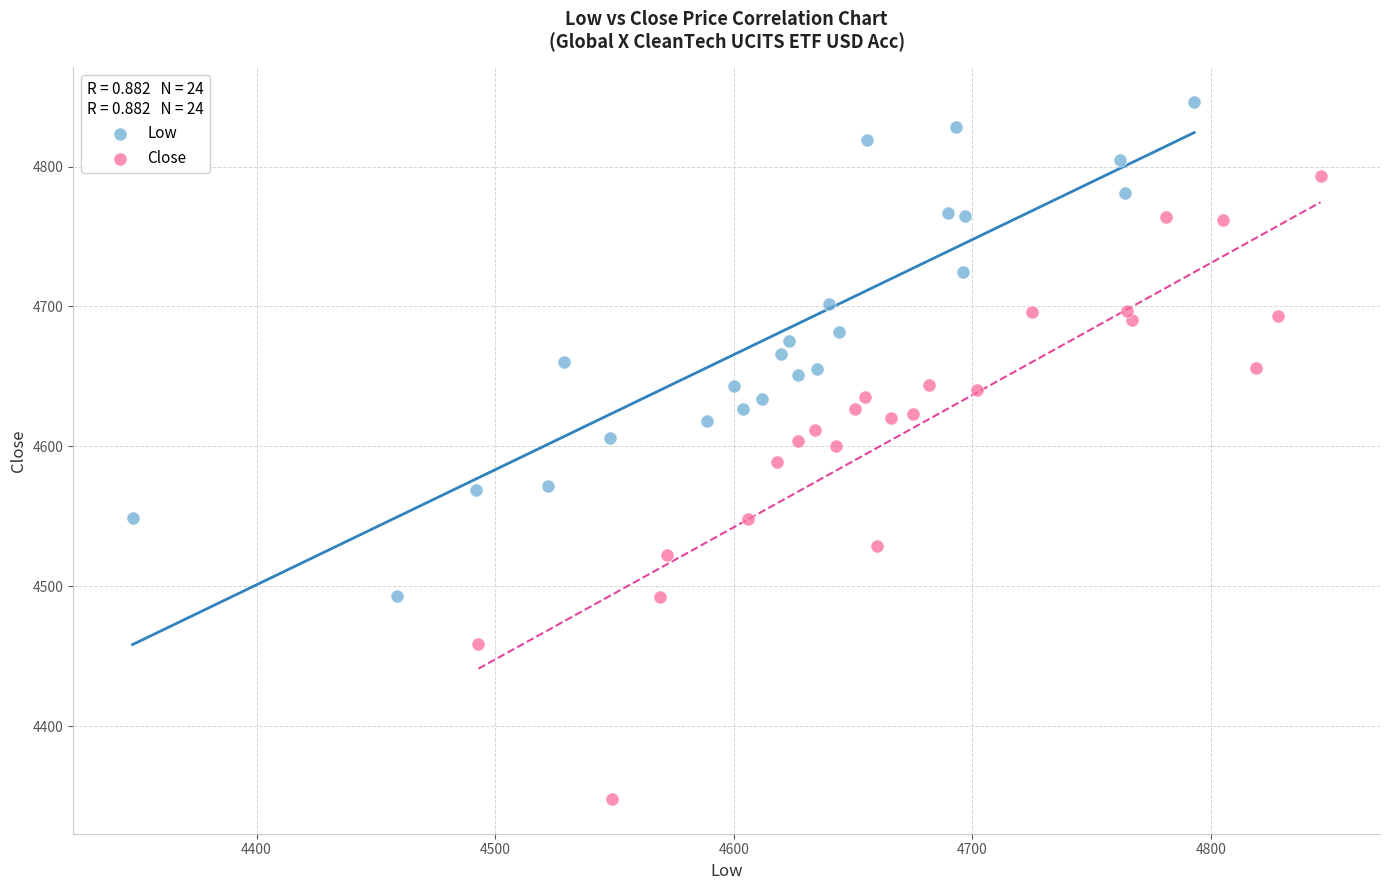

Which series contains the lowest Y value?

Close